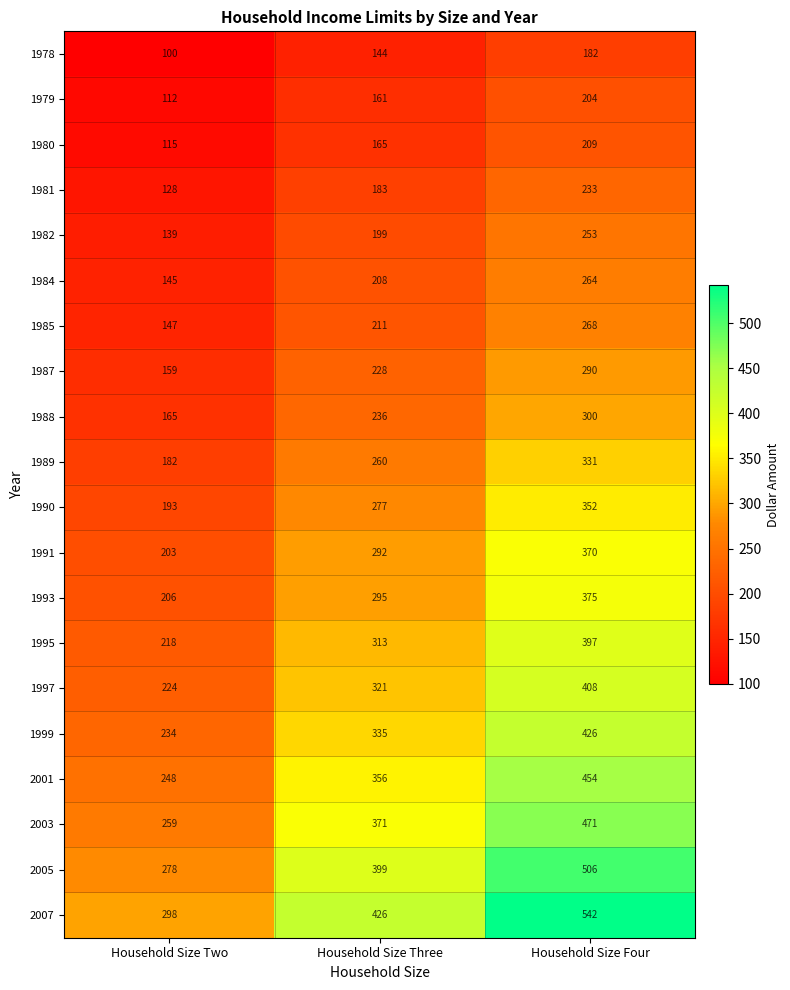

How many 1999 values are between 234 and 426?

3